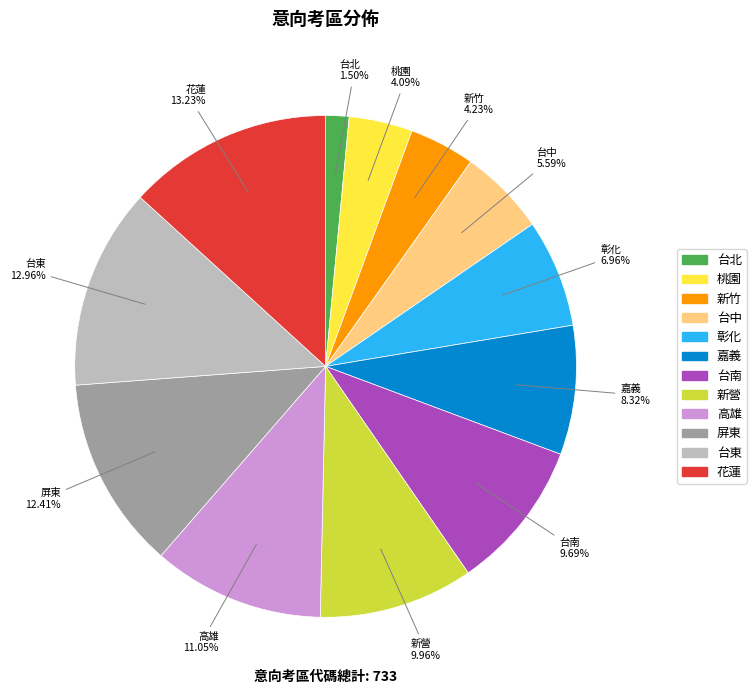

To the nearest percent, what is the difference between the largest and smallest slice percentages?

12%